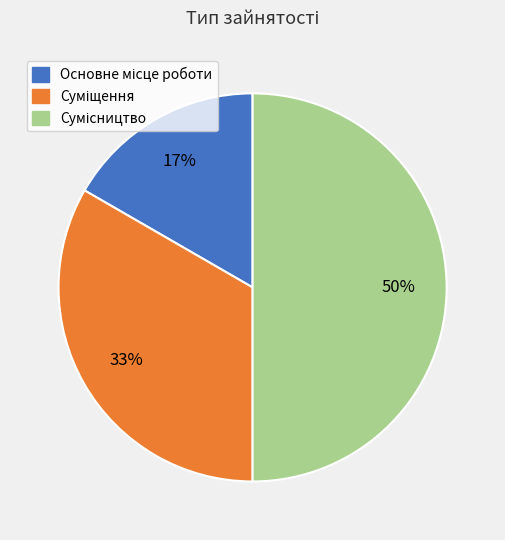

To the nearest percent, what is the difference between the largest and smallest slice percentages?

33%